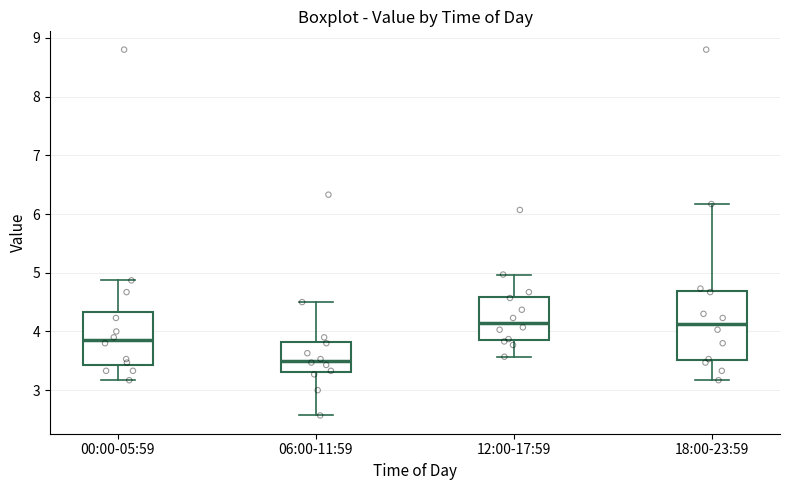

Reading left to right, read every box against the y-axis: the position of its median line, the range the box covers, and the ends of its whiskers. The values are not printed on the chart, so give them approximately, as read against the axis.

00:00-05:59: median 3.9, box 3.4 to 4.3, whiskers 3.2 to 4.9
06:00-11:59: median 3.5, box 3.3 to 3.8, whiskers 2.6 to 4.5
12:00-17:59: median 4.2, box 3.9 to 4.6, whiskers 3.6 to 5.0
18:00-23:59: median 4.1, box 3.5 to 4.7, whiskers 3.2 to 6.2